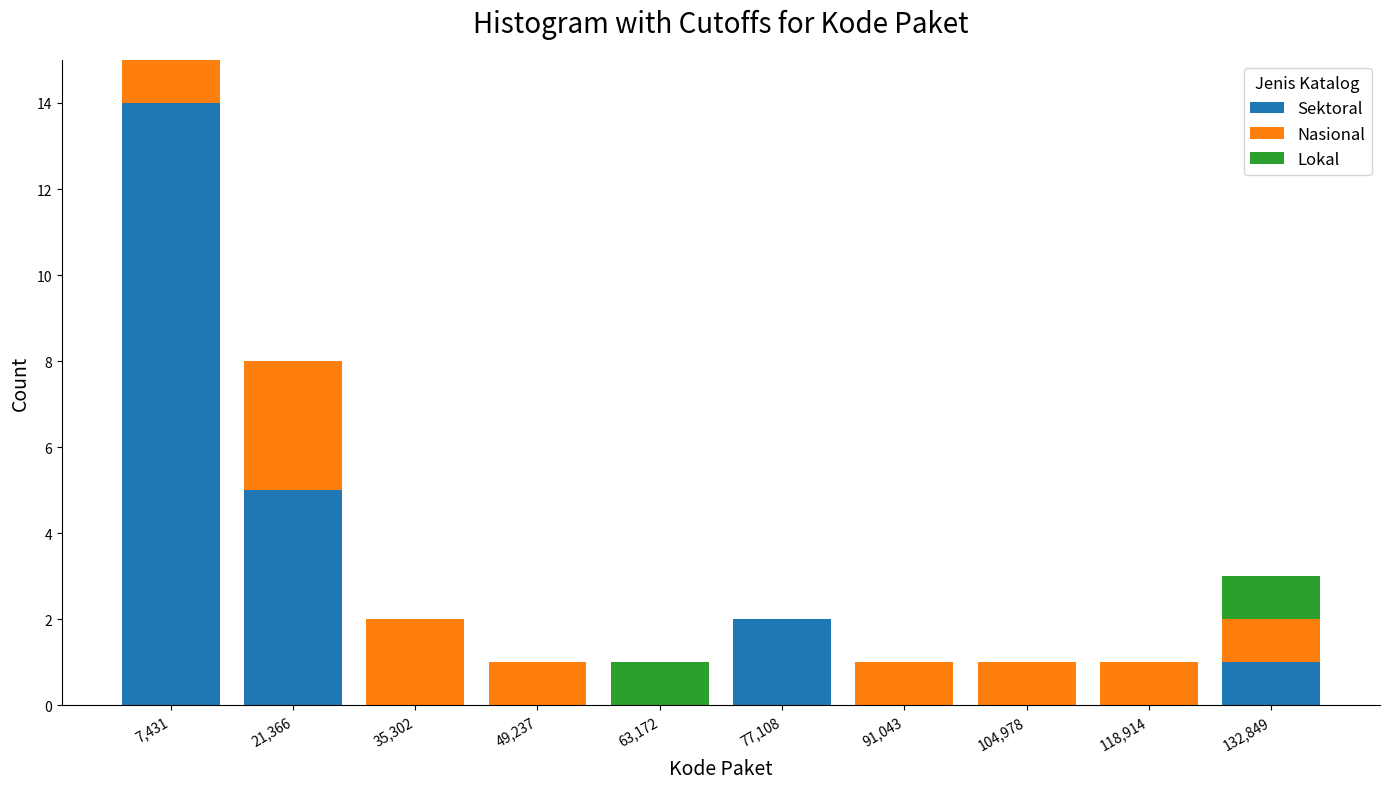

Which range on the x-axis has the tallest stacked bar (by total height)?

0 to 14000